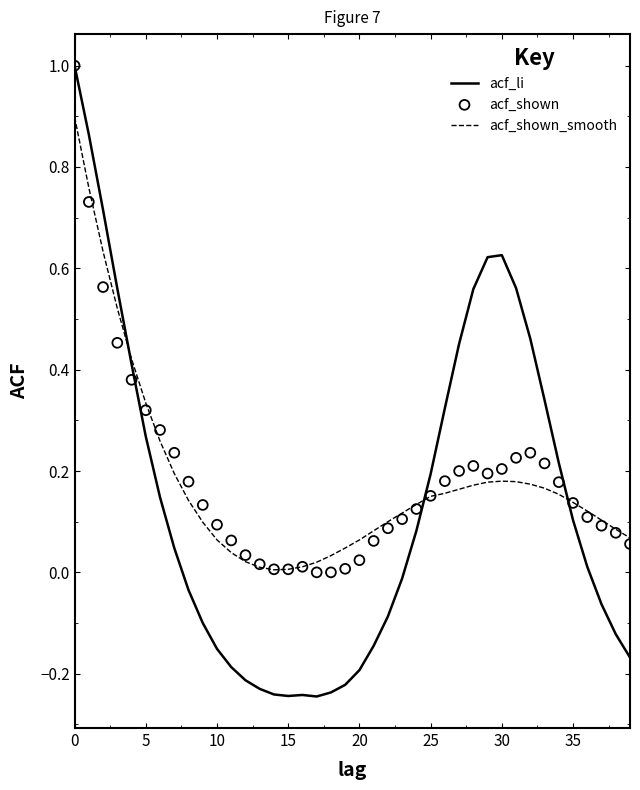

Which series contains the highest Y value?

acf_li